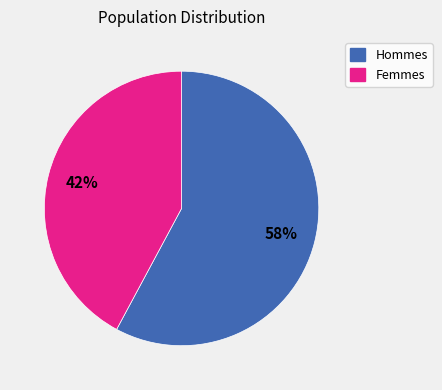

To the nearest percent, what is the average slice percentage?

50%